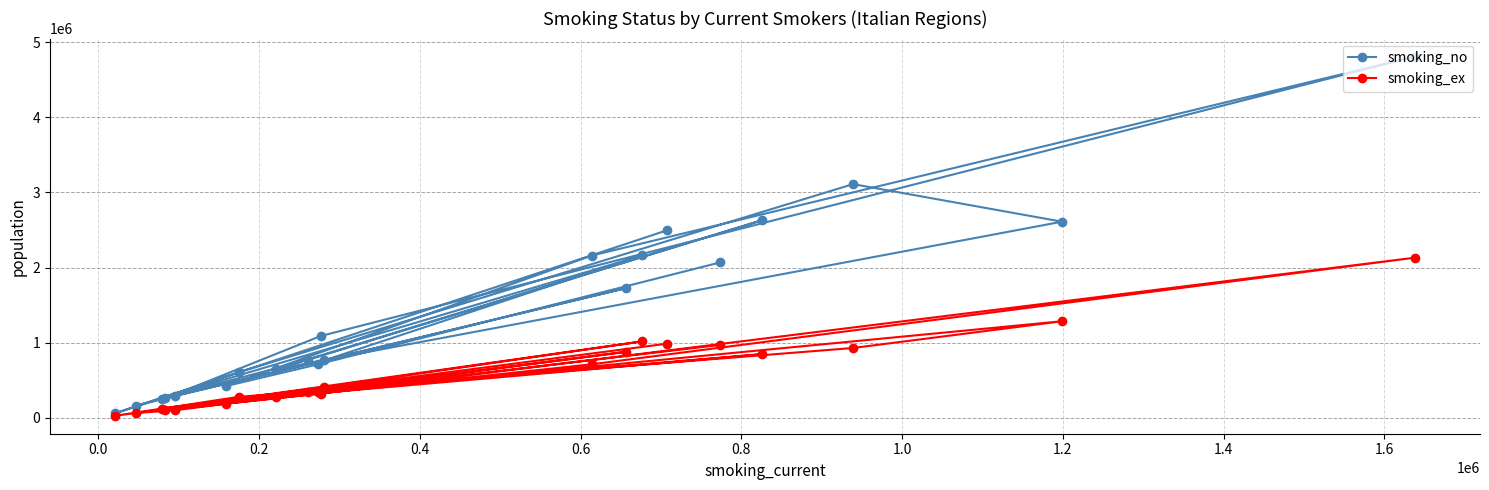

Reading left to right, transcribe all the data shown in this chart.

smoking_no: 2070000	711000	423000	2160000	4809000	1090000	258000	1725000	294000	159000	2163000	764000	257000	772000	2631000	648000	2611000	3111000	607000	60000	2498000
smoking_ex: 971000	341000	191000	713000	2132000	323000	101000	878000	101000	65000	1018000	407000	122000	339000	848000	278000	1286000	930000	280000	28000	988000